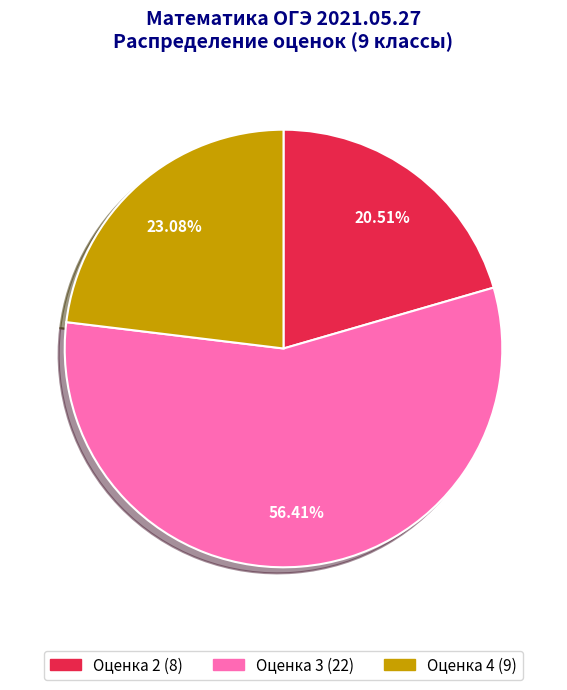

Is there a majority slice in this chart?

Yes